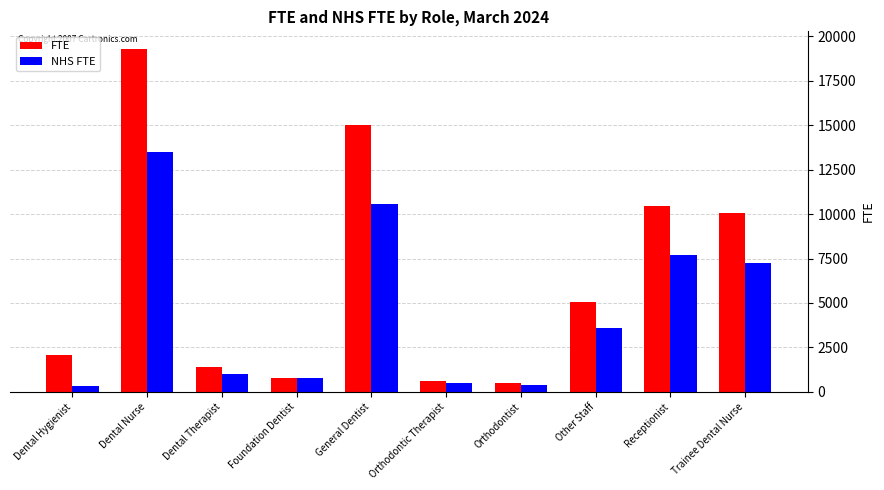

At Trainee Dental Nurse, list the series in order from largest to smallest.

FTE, NHS FTE